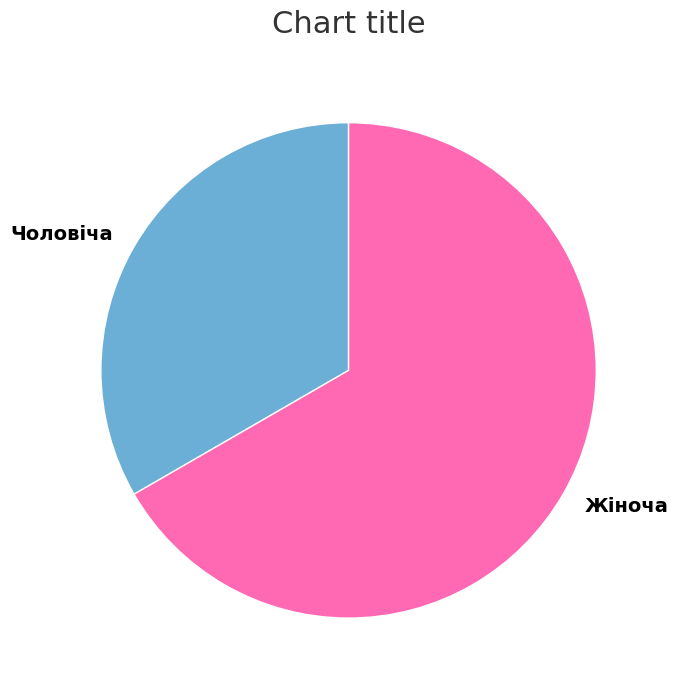

Rank the categories by value from lowest to highest.

Чоловіча, Жіноча